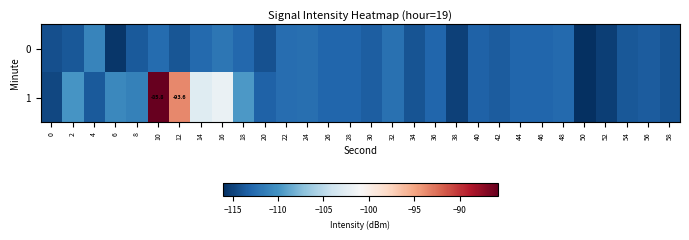

Rank the series by their average value, from highest to lowest.

1, 0